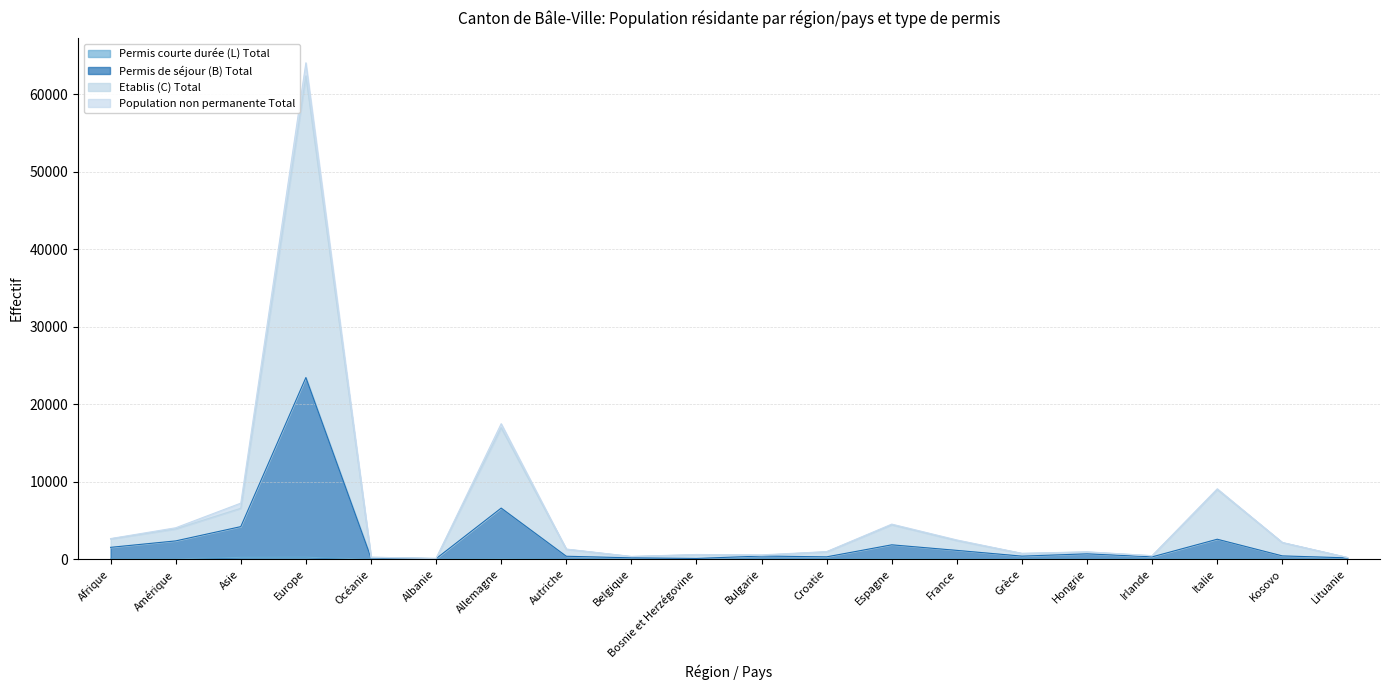

In Etablis (C) Total, how many points are lower than both neighbors (excluding endpoints)?

5